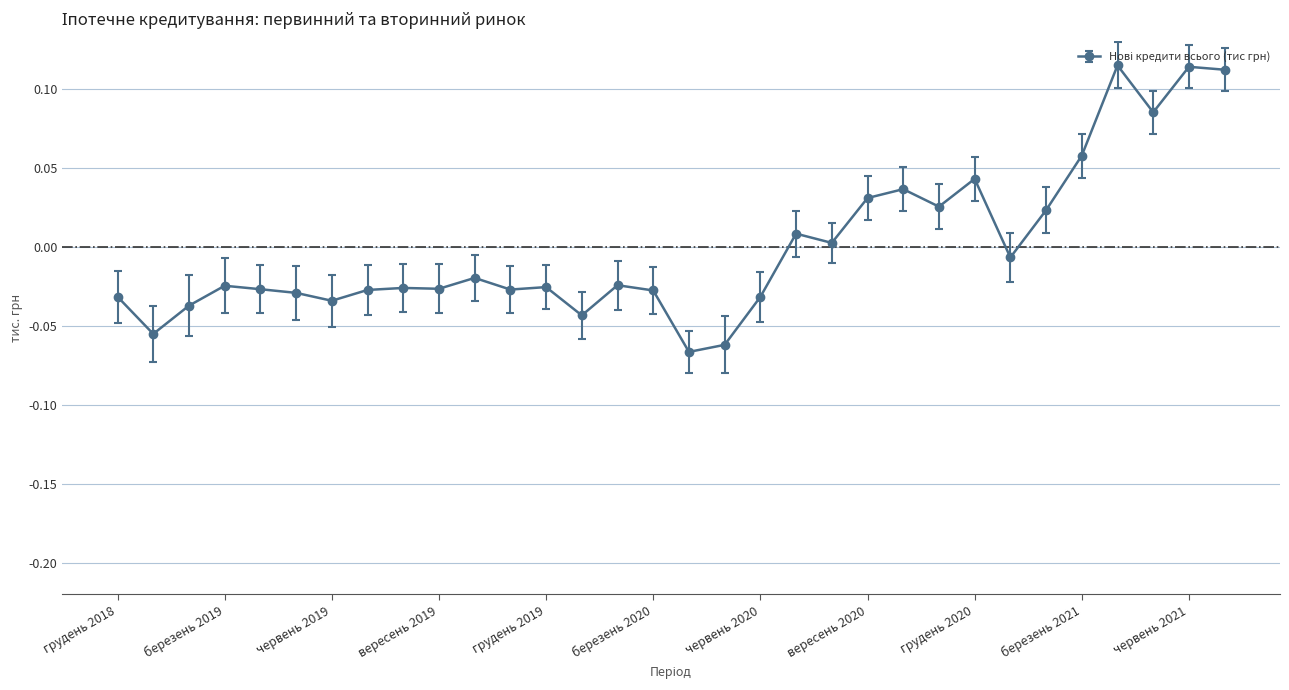

Is this an area chart (filled region under the line)?

No